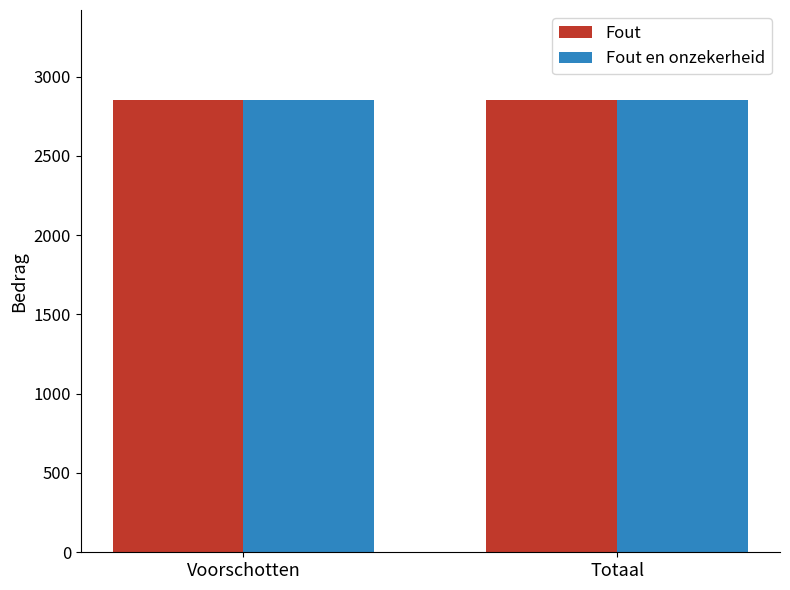

The value of Fout en onzekerheid at Begrotingsreserves is 1323. True or false?

False